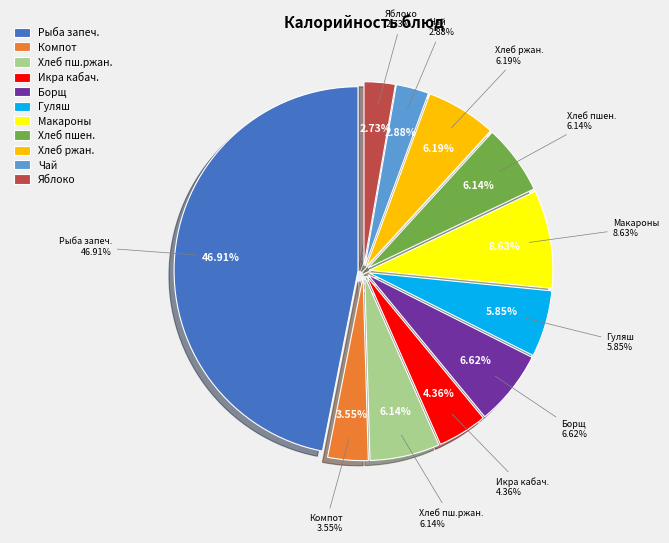

Which slice is the largest?

Рыба запеченая + картофельное пюре